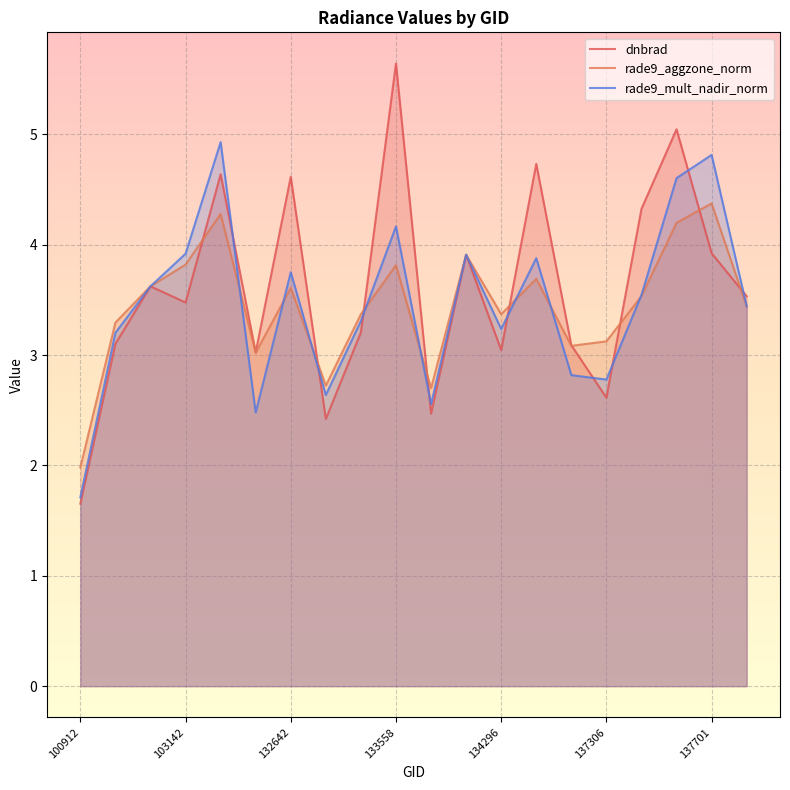

Between 103023 and 134296, which series saw the biggest shift?

dnbrad